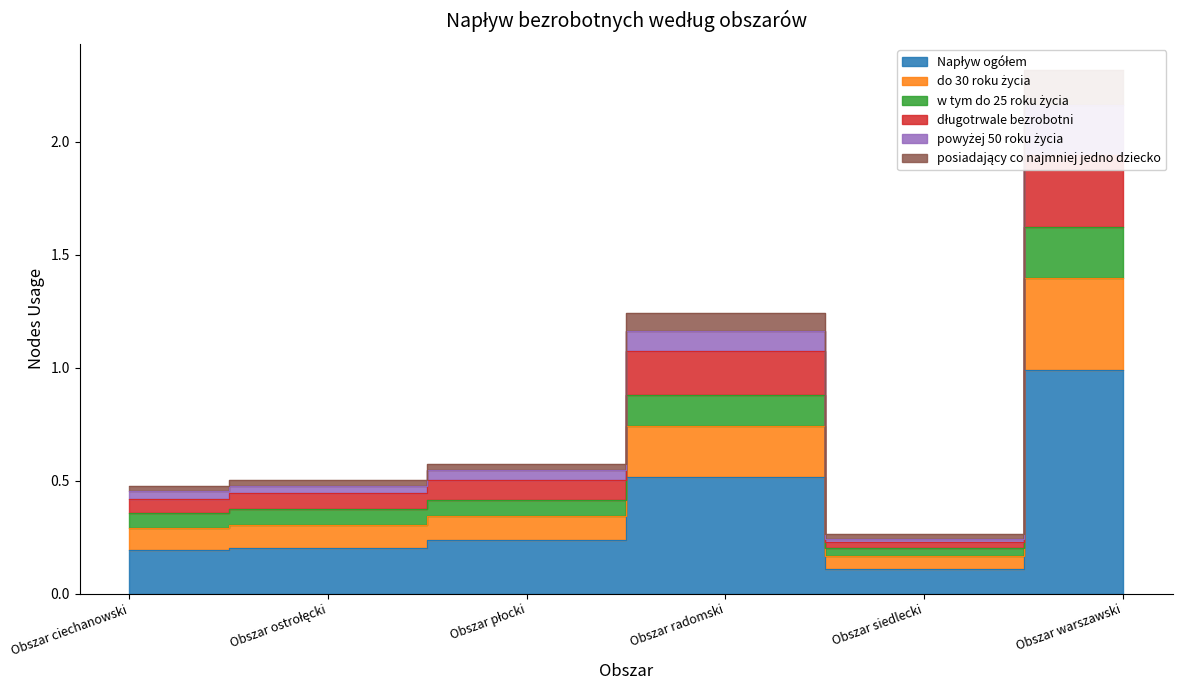

Where is powyżej 50 roku życia nearest to the value 0?

Obszar siedlecki